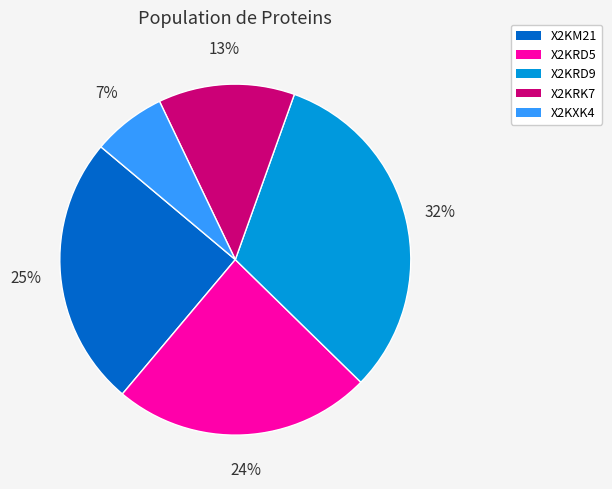

Rank the categories by value from highest to lowest.

X2KRD9, X2KM21, X2KRD5, X2KRK7, X2KXK4